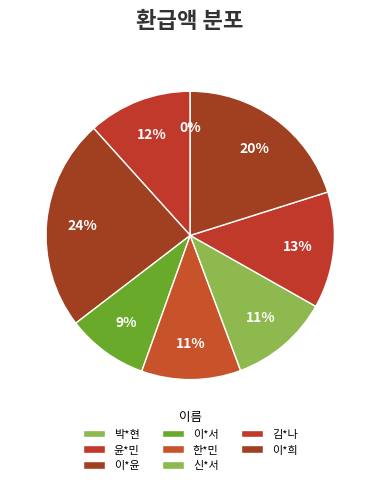

Does 이*희 account for over 50% of the chart?

No